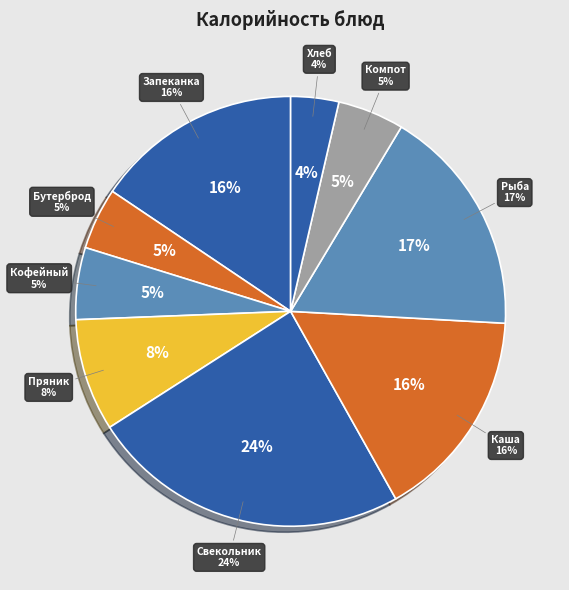

To the nearest percent, what is the difference between the largest and smallest slice percentages?

20%